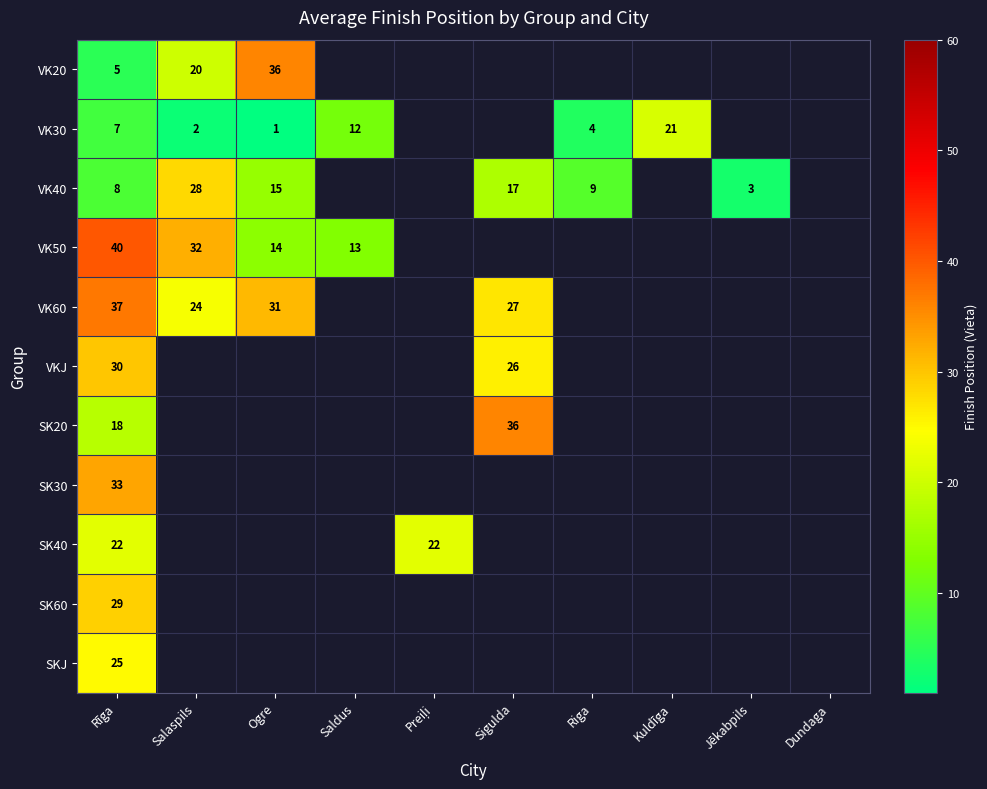

Is it true that VK20 equals 13 at Salaspils?

False